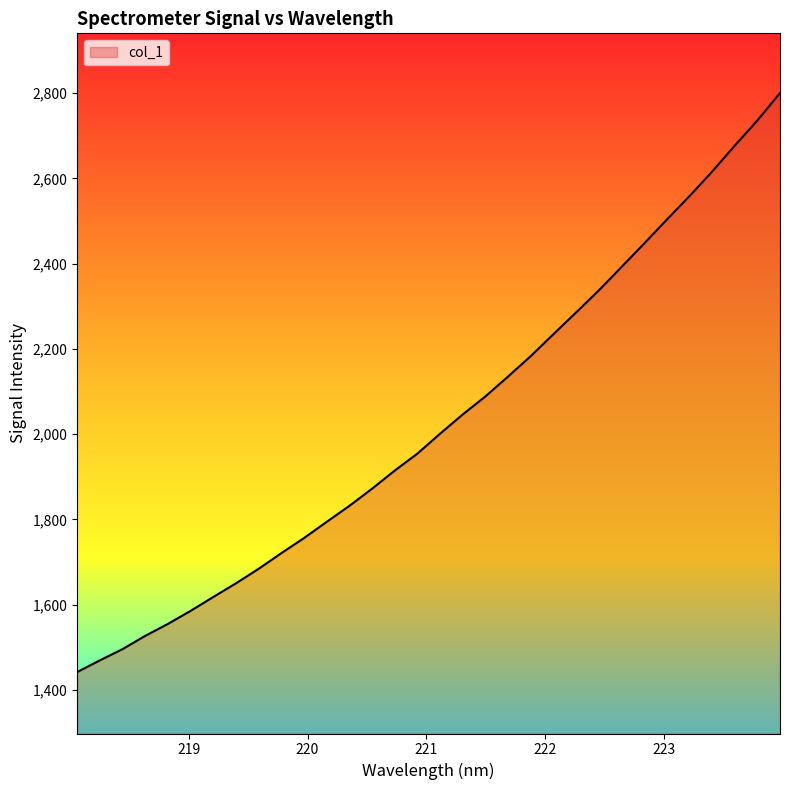

How many lines are shown in the chart?

1